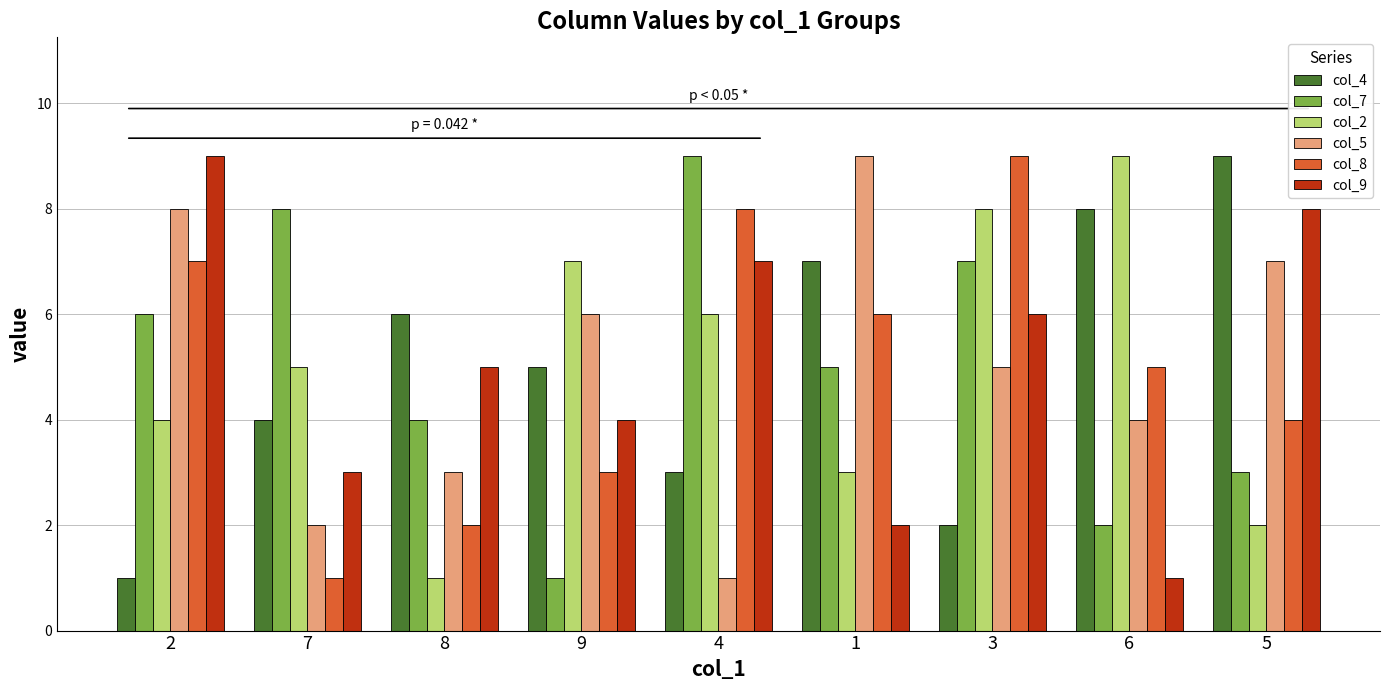

What is the sum of the col_9 values at 3 and 8?

11